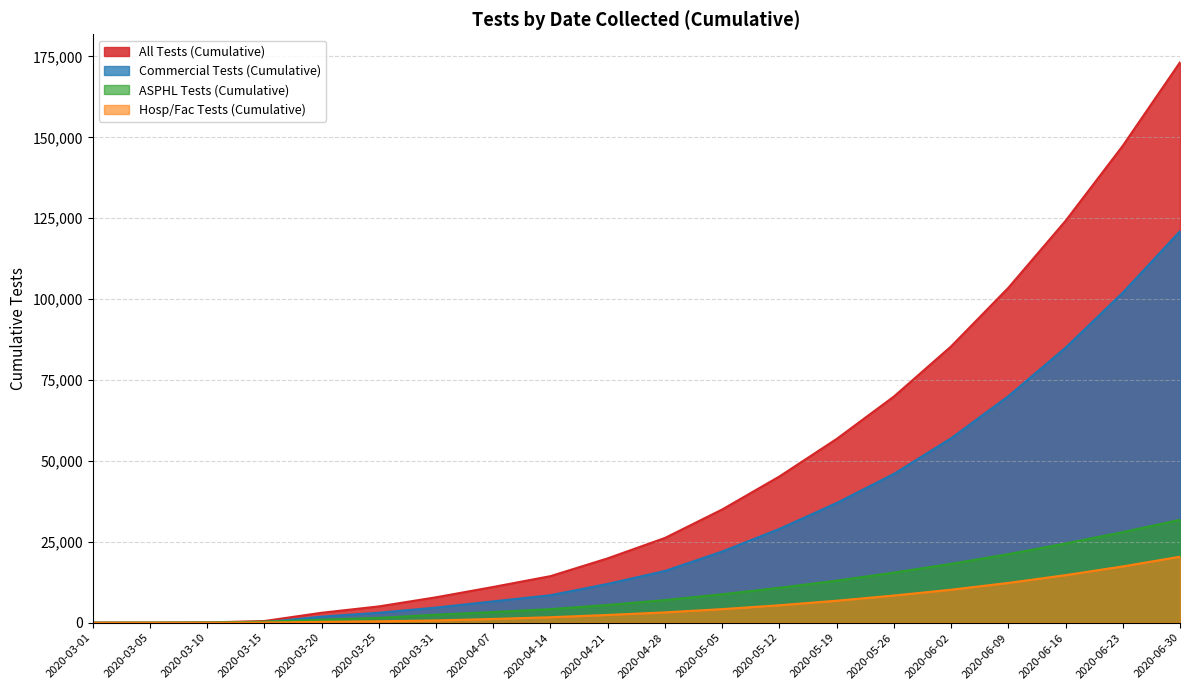

How many categories are shown in the chart?

20